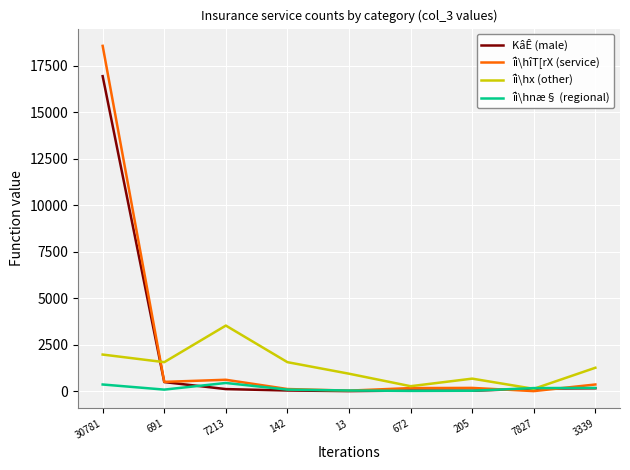

At 30781, list the series in order from smallest to largest.

îì\hnæ§ (regional), îì\hx (other), KâÊ (male), îì\hîT[rX (service)